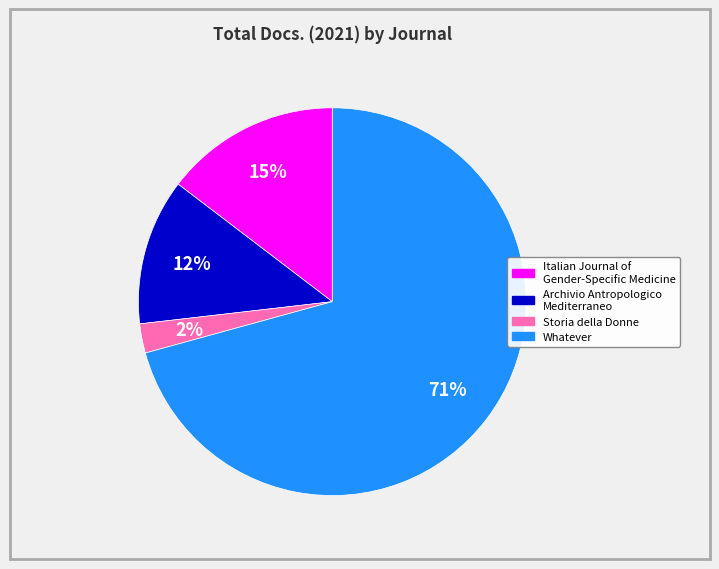

How many segments does this pie chart have?

4